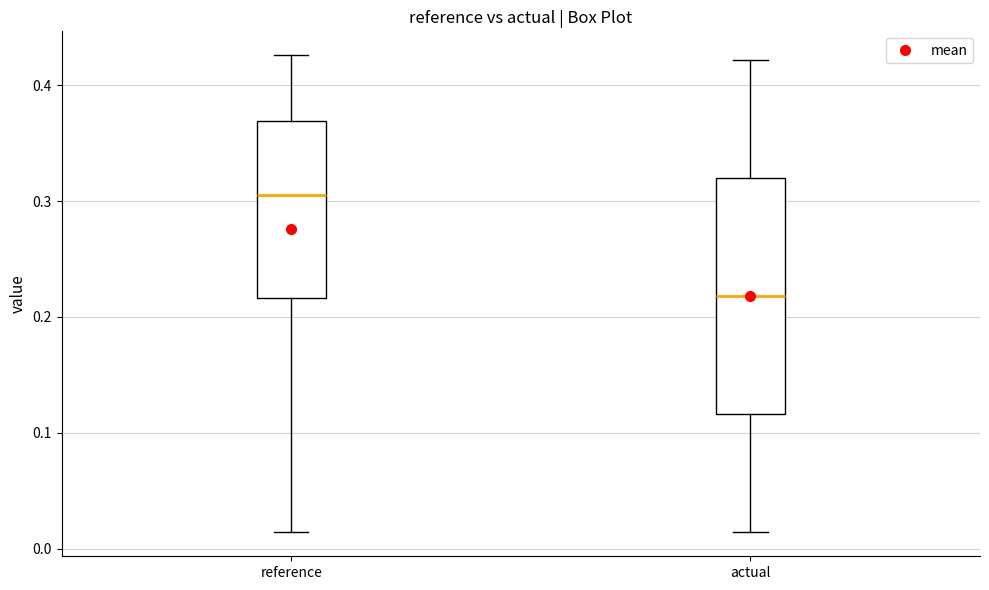

Where is the upper edge of the box for reference on the y-axis? The values are not printed on the chart, so give them approximately, as read against the axis.

0.37